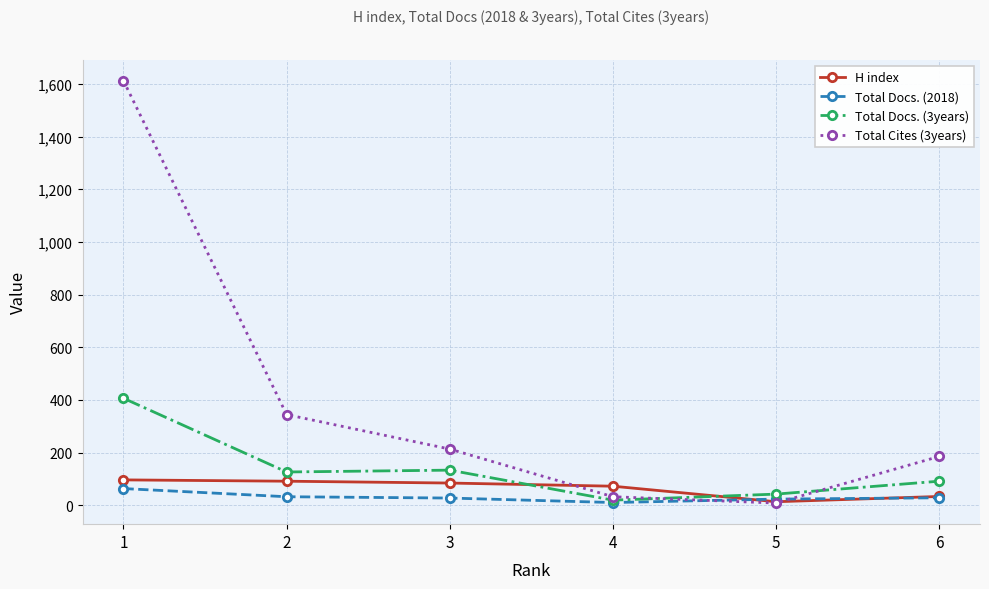

Which series has the largest total across all categories?

Total Cites (3years)